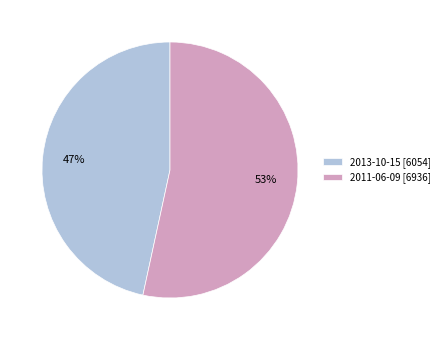

Between 2011-06-09 and 2013-10-15, which is larger?

2011-06-09